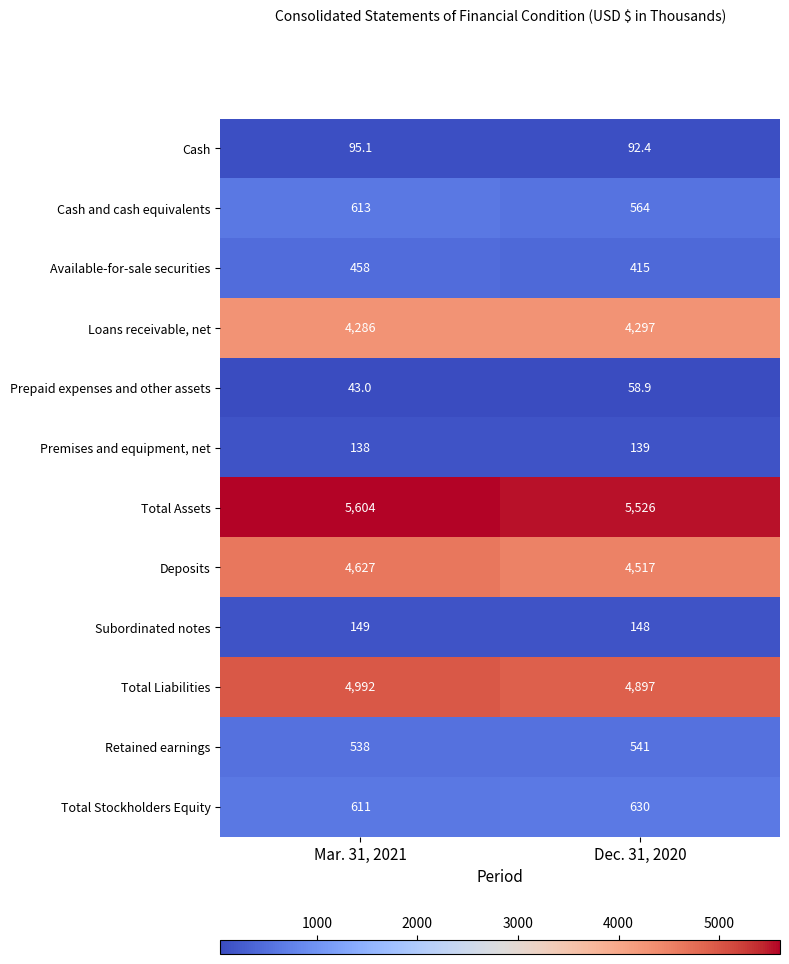

Rank the categories by Premises and equipment, net value from lowest to highest.

Mar. 31, 2021, Dec. 31, 2020